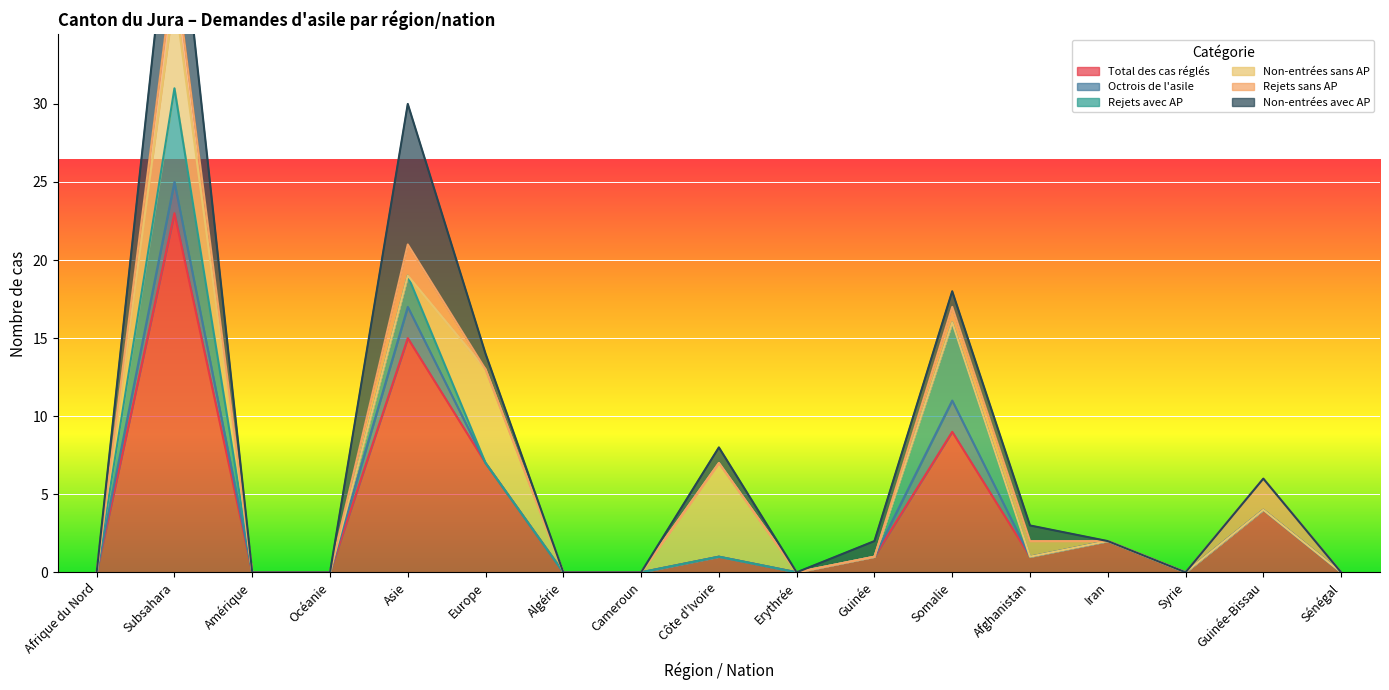

Where is Total des cas réglés nearest to the value 11?

Somalie